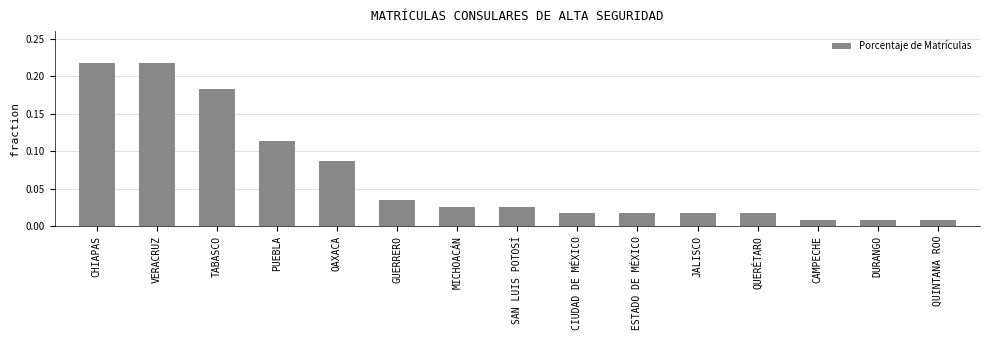

What is the label of the 15th bar from the right?

CHIAPAS